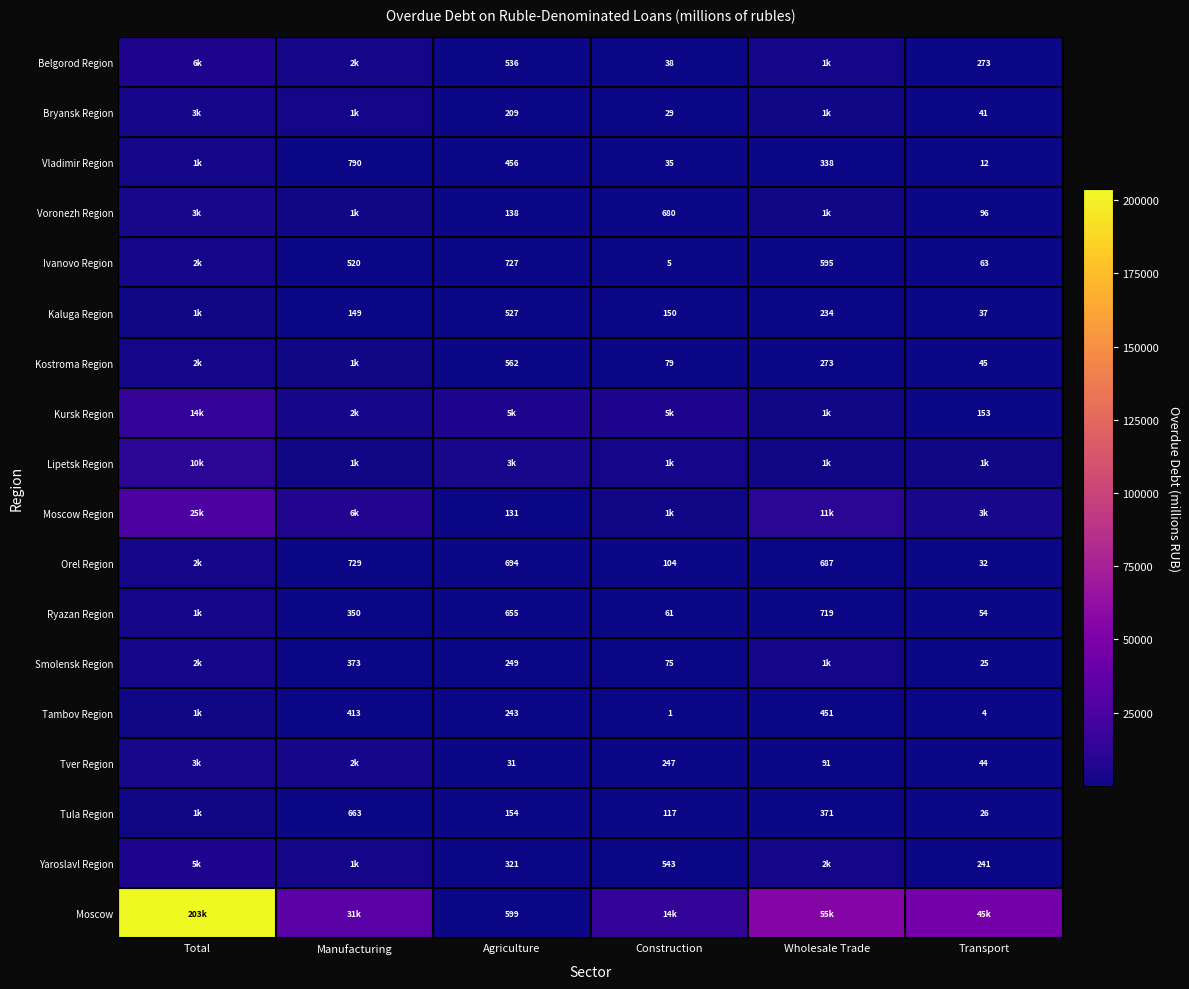

At which category is the sum across all series the highest?

Total